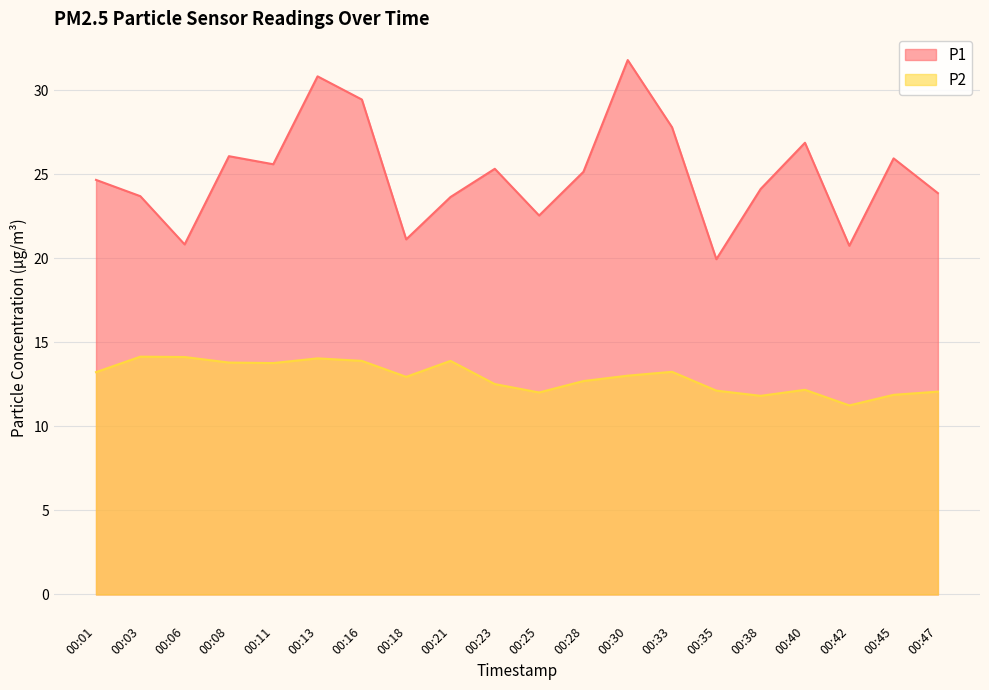

At how many categories does at least one series exceed 20?

19